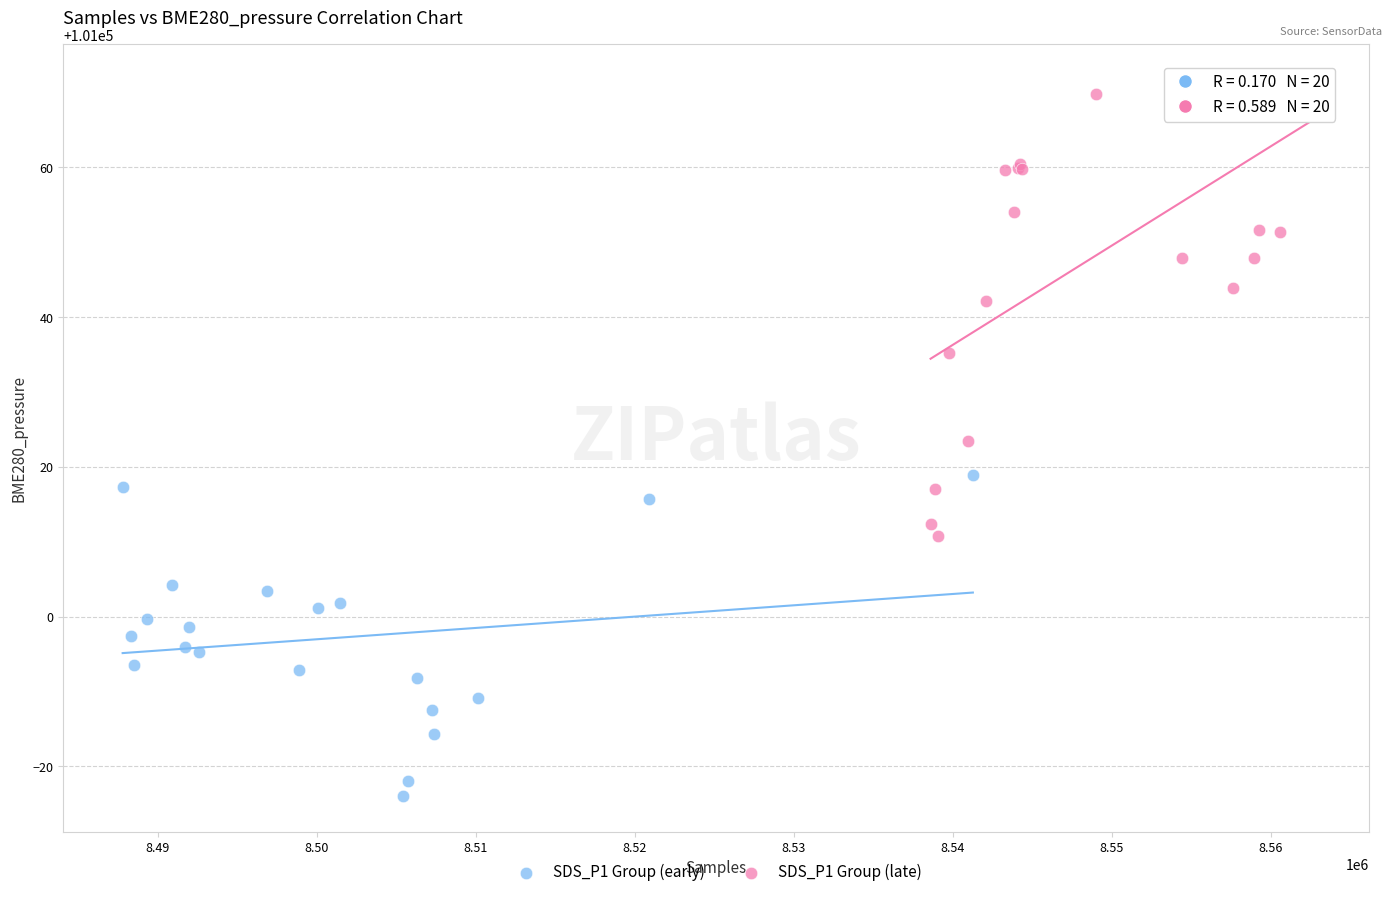

Which series contains the lowest Y value?

SDS_P1 Group (early)